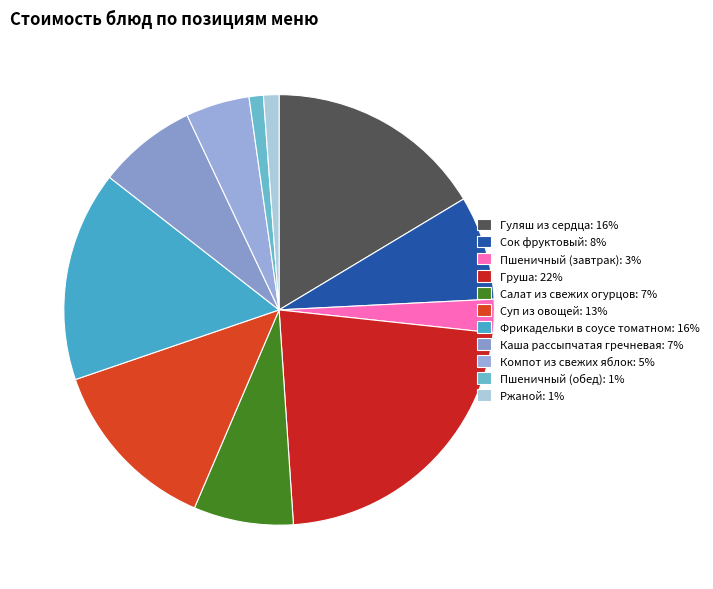

How many slices are in this pie chart?

11